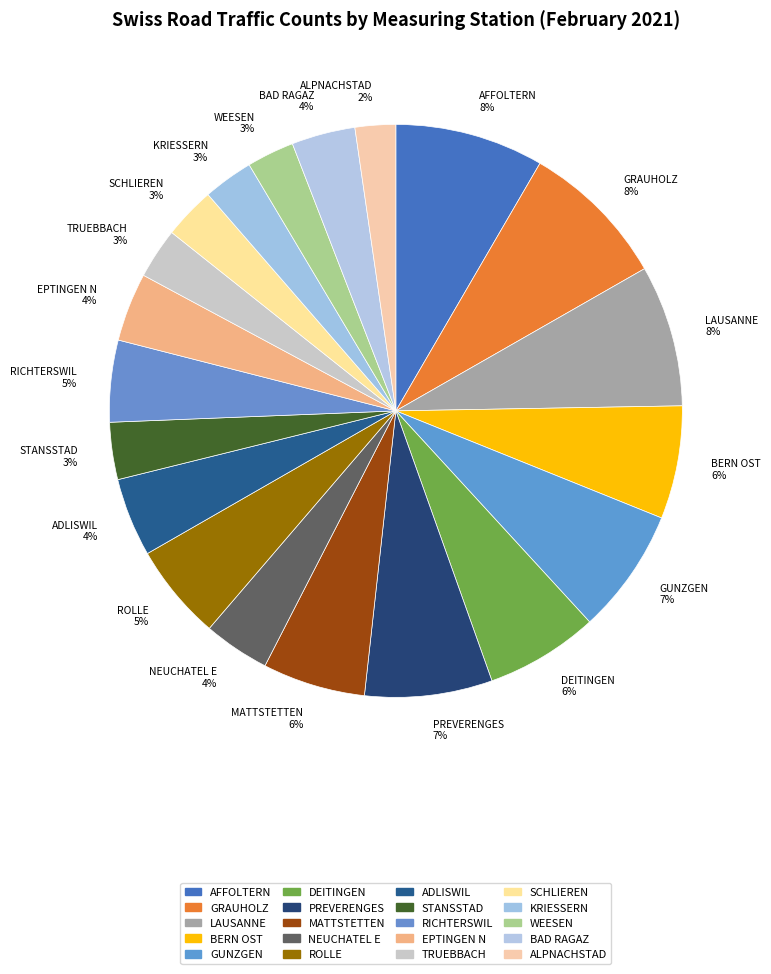

Between BERN OST 6% and ADLISWIL 4%, which is larger?

BERN OST 6%